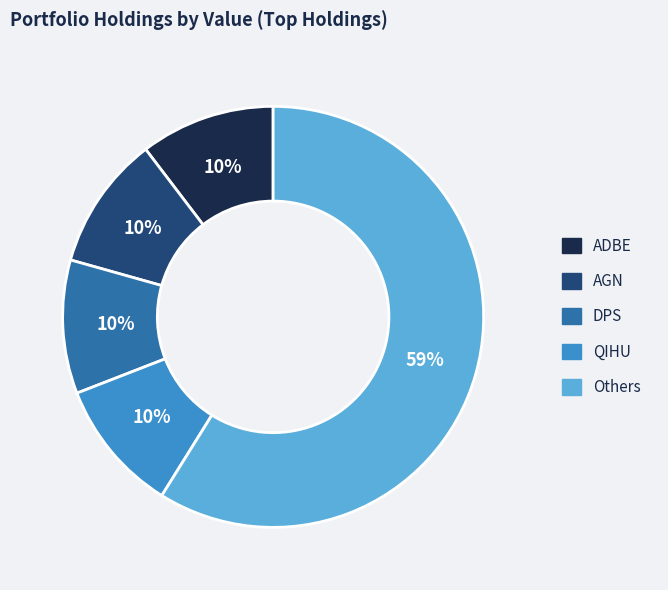

To the nearest percent, what portion does QIHU represent?

10%